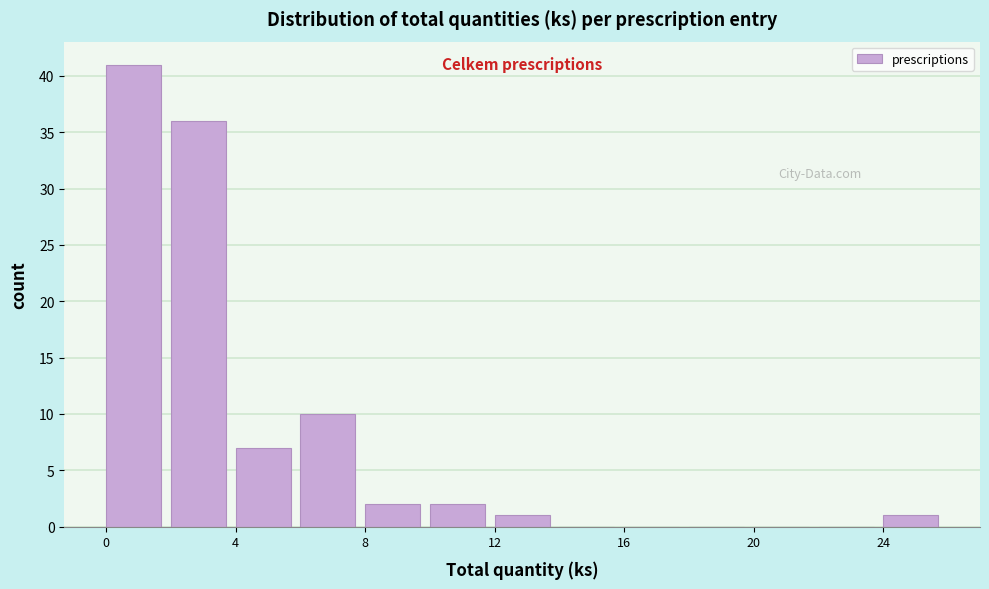

Which range on the x-axis has the tallest bar?

0 to 2